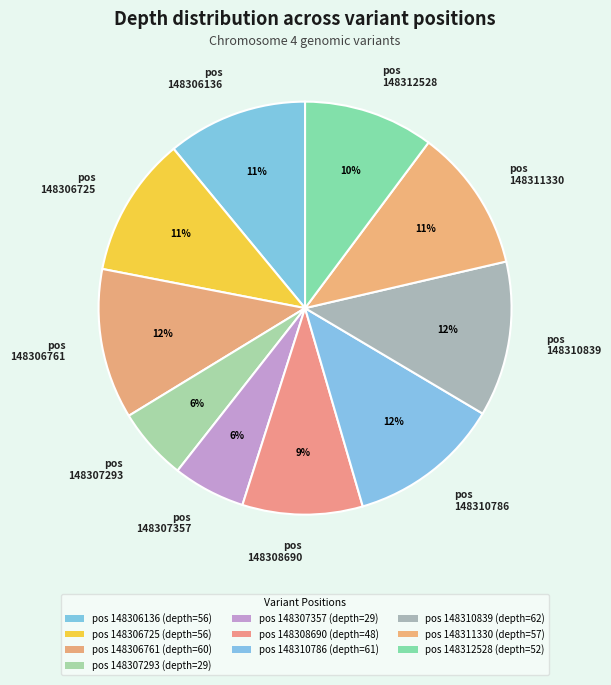

Combined, do pos 148308690 and pos 148307357 account for over 50%?

No